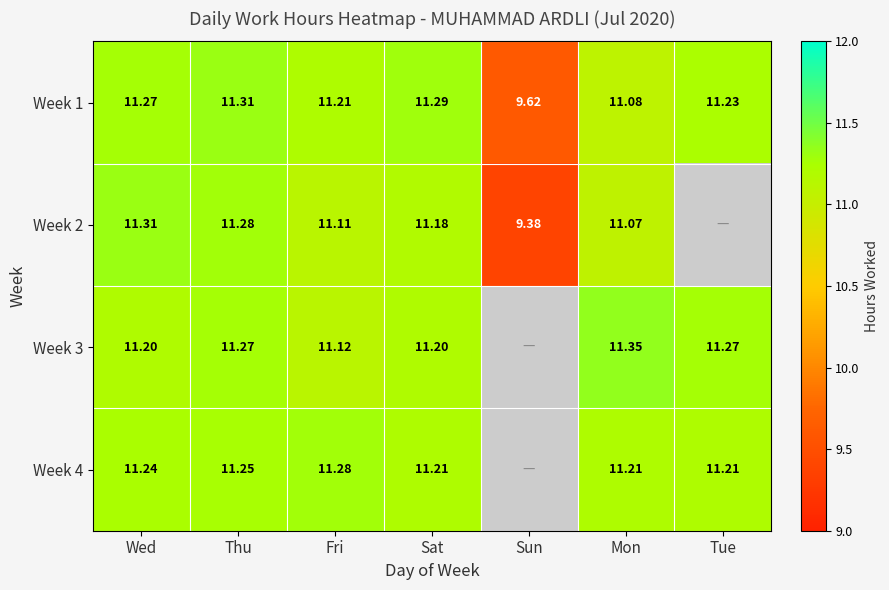

True or false: Week 3 has a value of 11.3 at Thu.

True